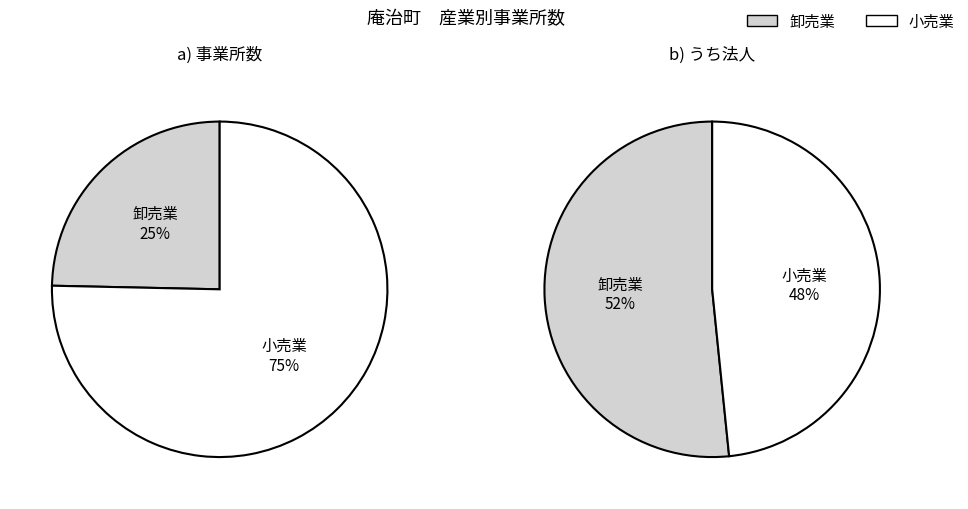

Is the sum of うち法人 and 事業所数 greater than half?

Yes